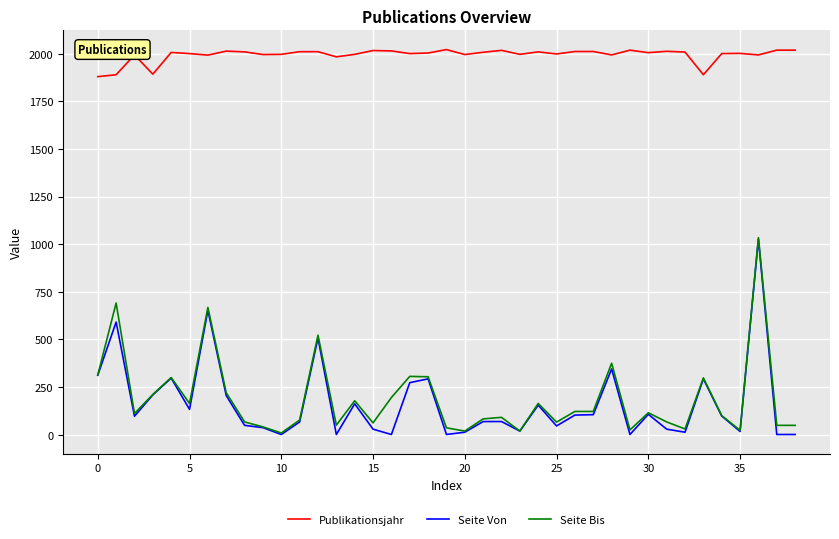

What is the sum of all Seite Bis values?

7376